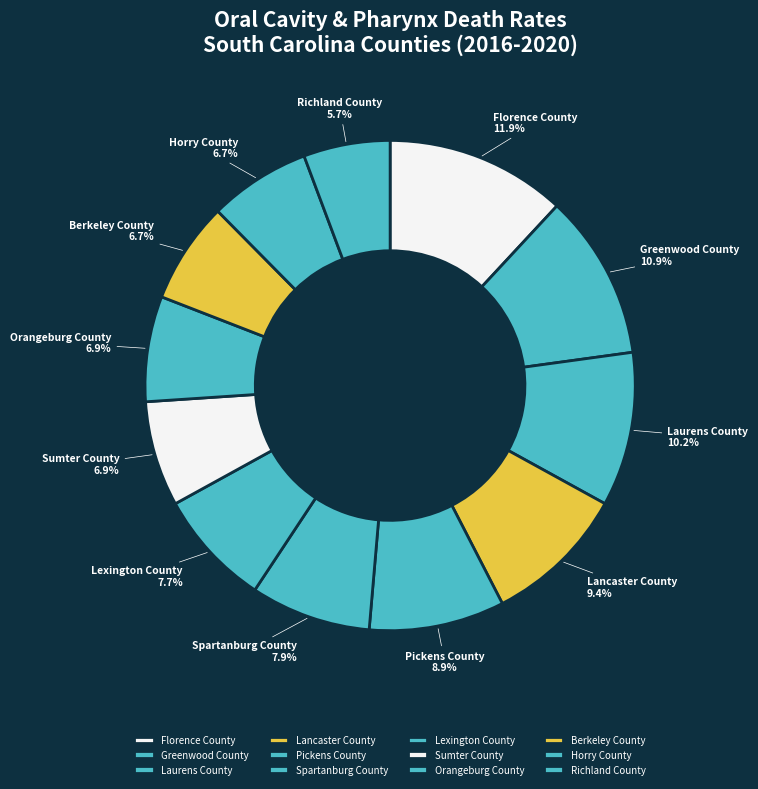

What is the total percentage of Richland County and Spartanburg County?

13.6%